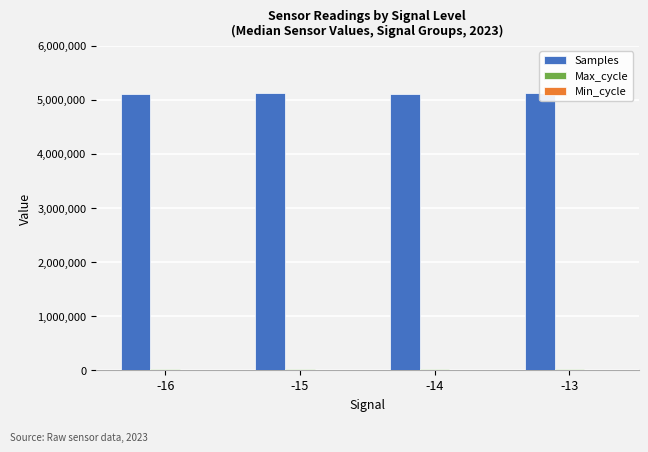

What is the difference between the second highest and minimum values in the Max_cycle series?

1